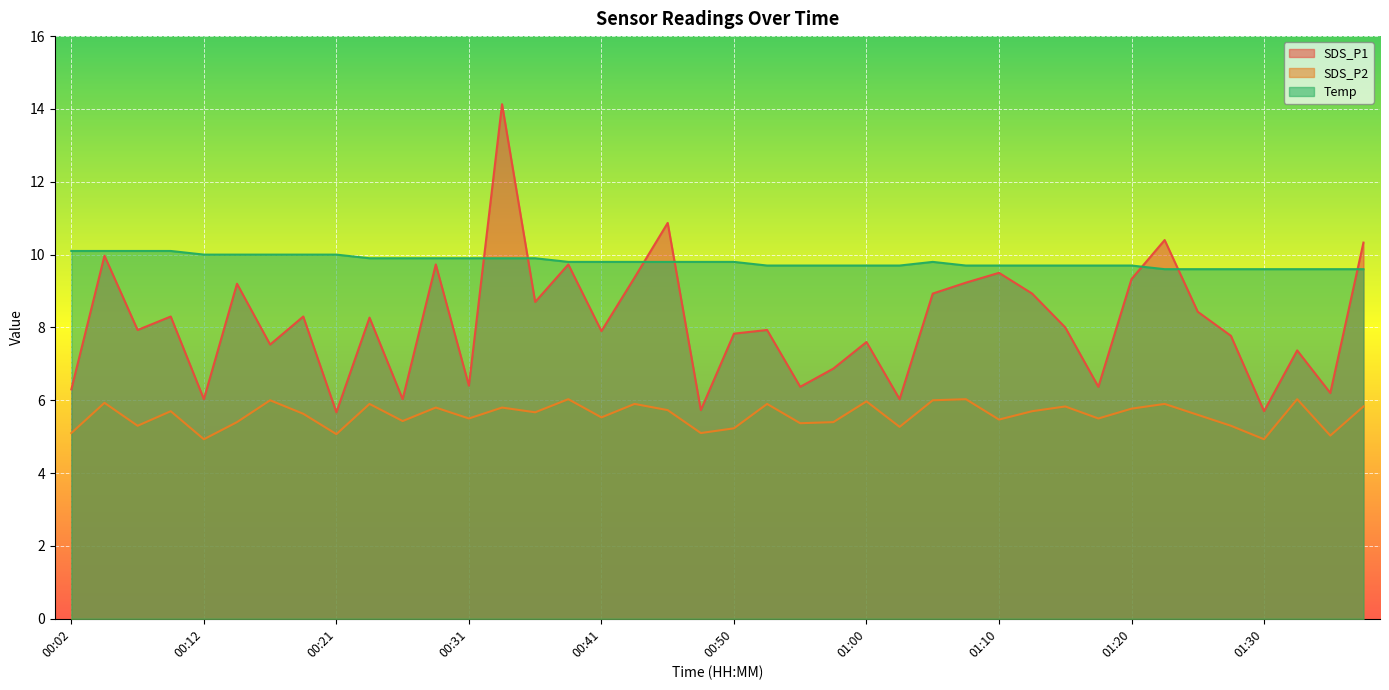

Which label corresponds to the largest value in the chart?

00:33